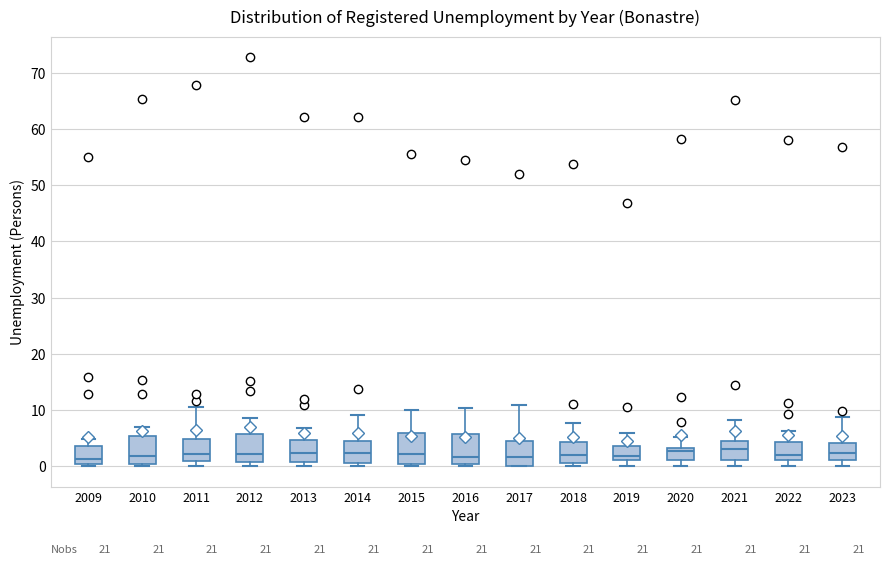

Reading left to right, transcribe this box plot: for each box, give where its median line is, the range the box spans, and where its two whiskers end, as read against the y-axis. The values are not printed on the chart, so give them approximately, as read against the axis.

2009: median 1, box 0 to 4, whiskers 0 to 5
2010: median 2, box 0 to 5, whiskers 0 (just below the box's lower edge) to 7
2011: median 2, box 1 to 5, whiskers 0 to 11
2012: median 2, box 1 to 6, whiskers 0 to 9
2013: median 2, box 1 to 5, whiskers 0 to 7
2014: median 2, box 1 to 4, whiskers 0 to 9
2015: median 2, box 0 to 6, whiskers 0 to 10
2016: median 2, box 0 to 6, whiskers 0 to 10
2017: median 2, box 0 to 5, whiskers 0 to 11
2018: median 2, box 1 to 4, whiskers 0 to 8
2019: median 2, box 1 to 4, whiskers 0 to 6
2020: median 3 (just below the box's upper edge), box 1 to 3, whiskers 0 to 5
2021: median 3, box 1 to 5, whiskers 0 to 8
2022: median 2, box 1 to 4, whiskers 0 to 6
2023: median 2, box 1 to 4, whiskers 0 to 9